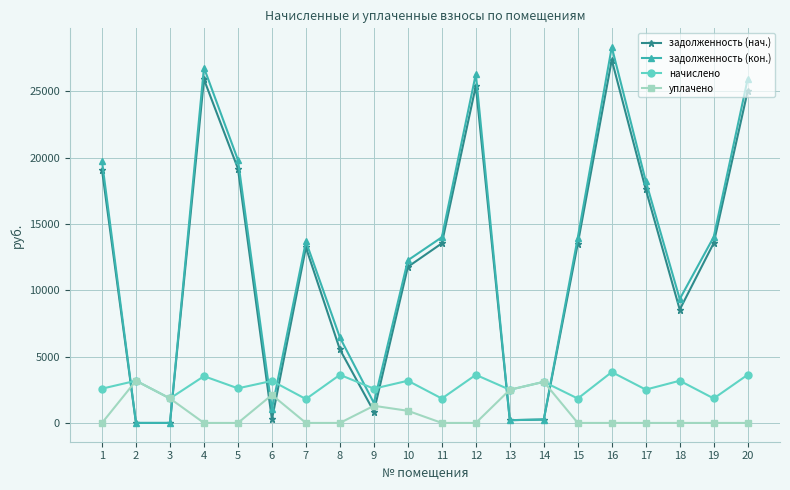

What is the value of the уплачено point at the 13th from the left?

2499.5